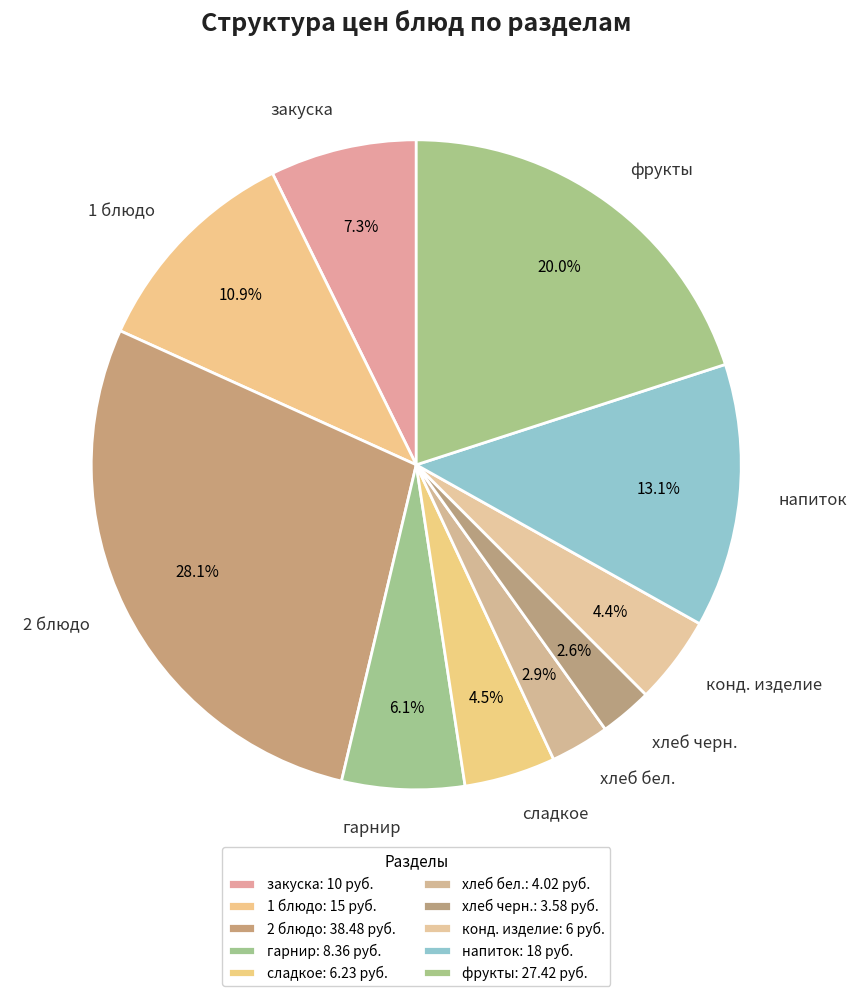

To the nearest percent, what is the average slice percentage?

10%